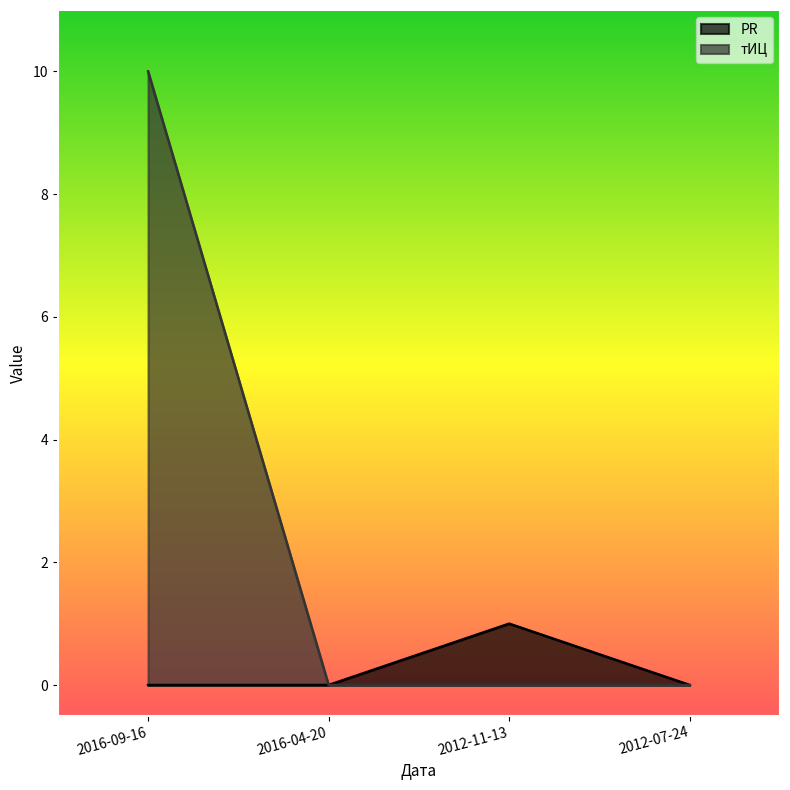

True or false: PR and тИЦ intersect in this chart.

False